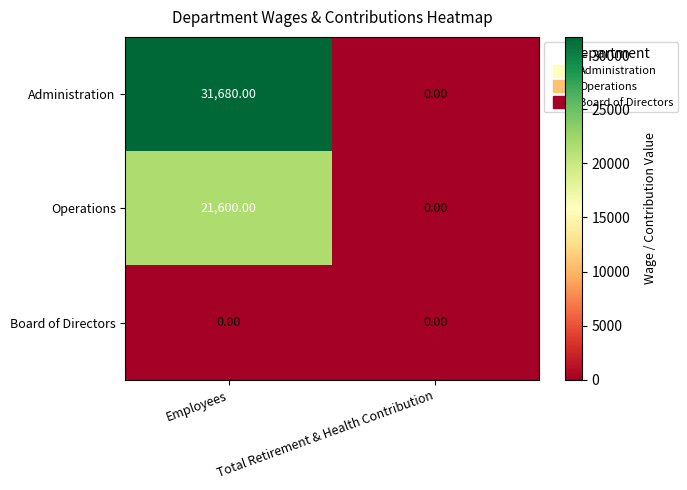

What is the spread (max minus min) of values at Employees?

31680